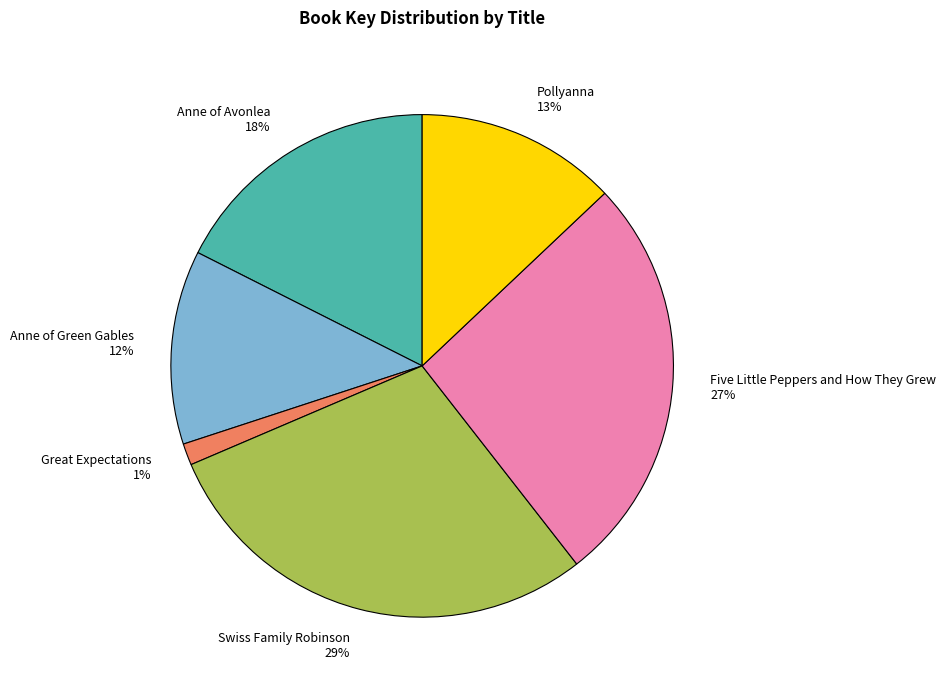

The Pollyanna slice represents 13% of the pie. True or false?

True